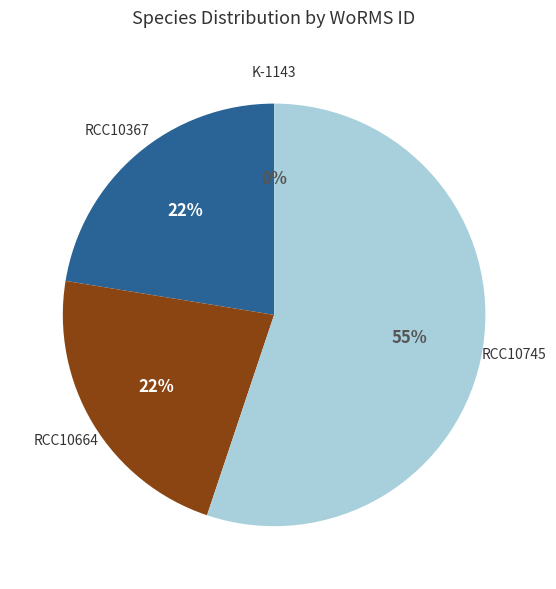

To the nearest percent, what is the average slice percentage?

25%